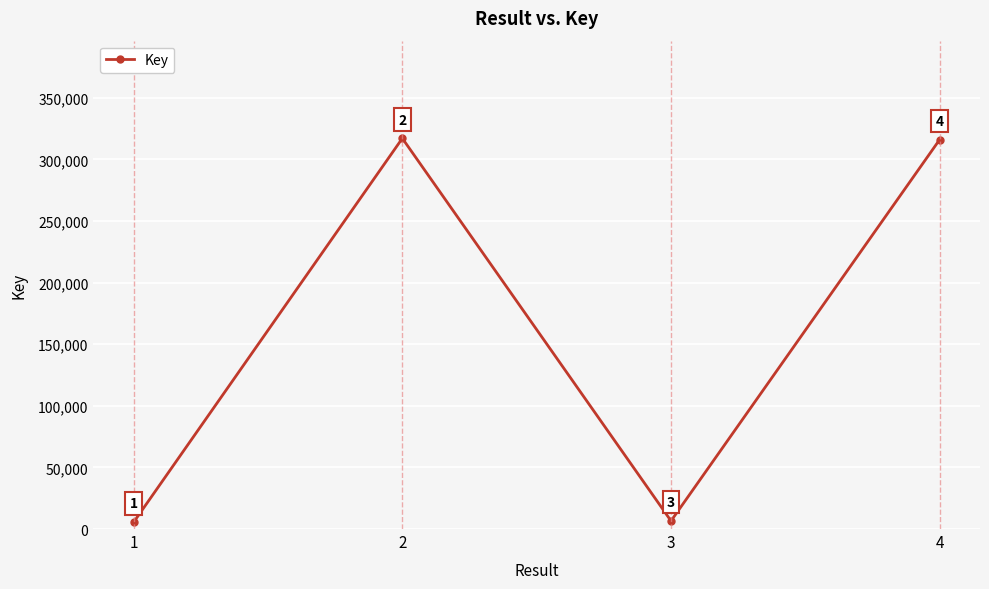

Where does the data first go above 316044?

2